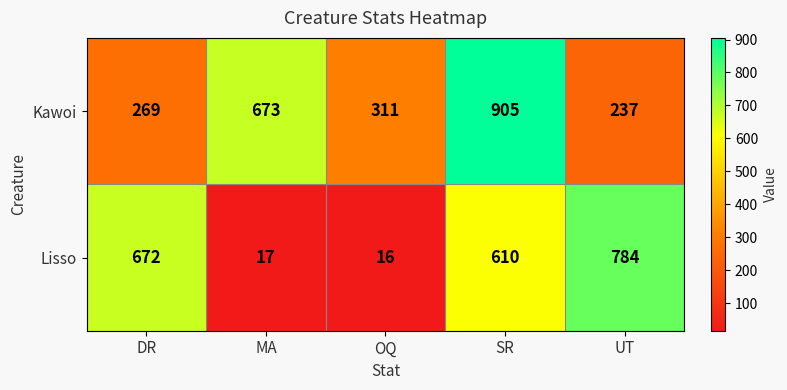

At which label is Kawoi closest to 571?

MA